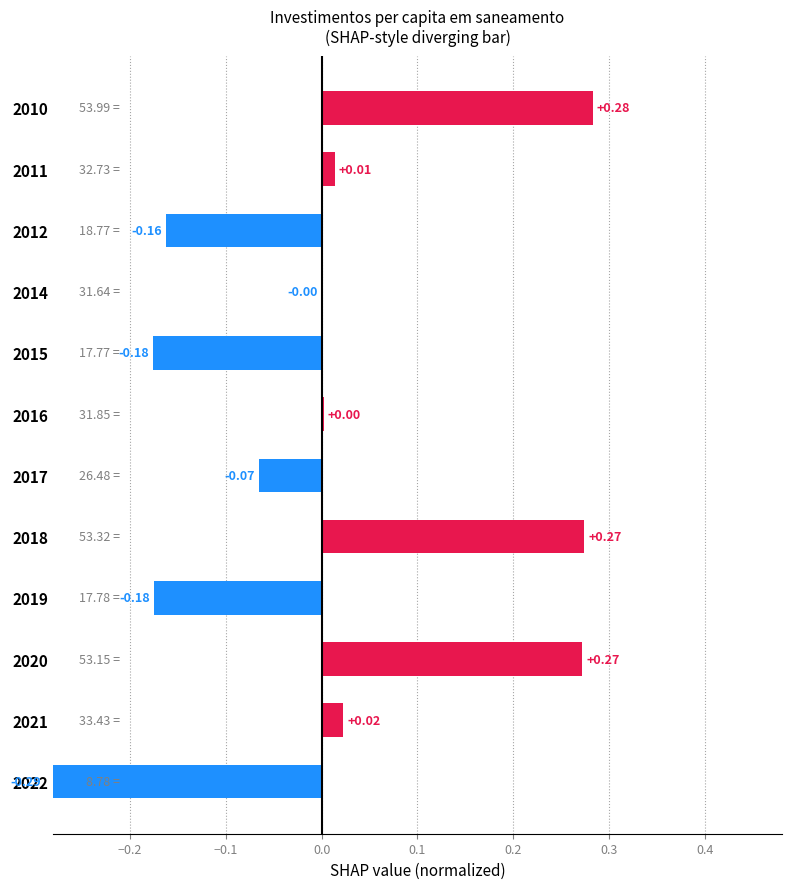

How many bars are there in total?

12